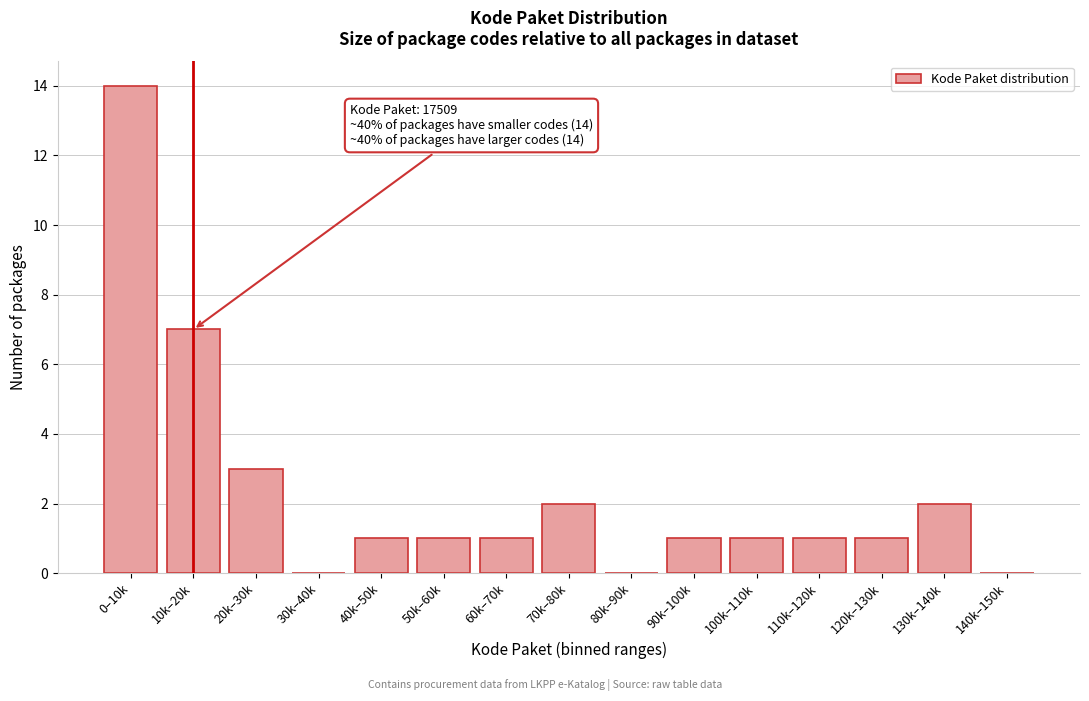

Reading right to left, extract all data points from this chart.

140k–150k=0	130k–140k=2	120k–130k=1	110k–120k=1	100k–110k=1	90k–100k=1	80k–90k=0	70k–80k=2	60k–70k=1	50k–60k=1	40k–50k=1	30k–40k=0	20k–30k=3	10k–20k=7	0–10k=14